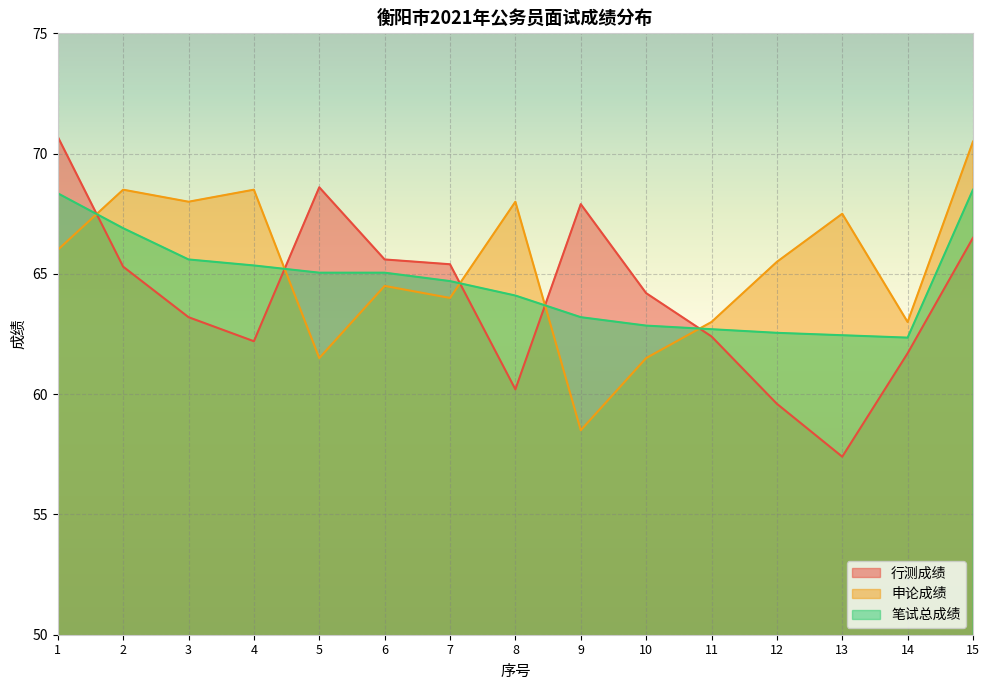

Which series changed the most between 2 and 8?

行测成绩